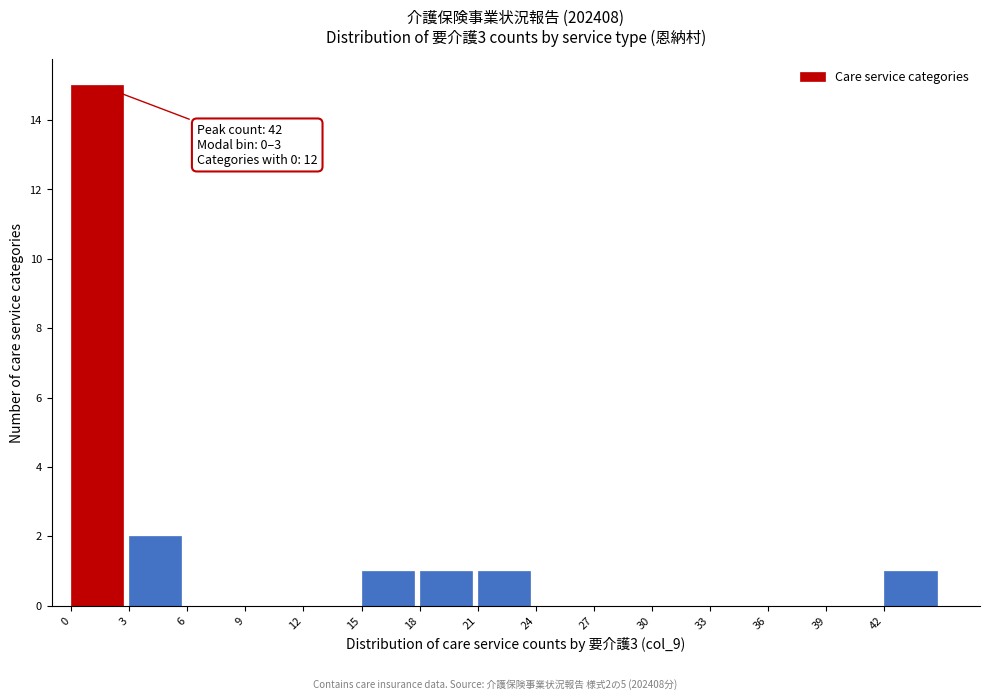

Which range on the x-axis has the tallest bar?

0 to 3